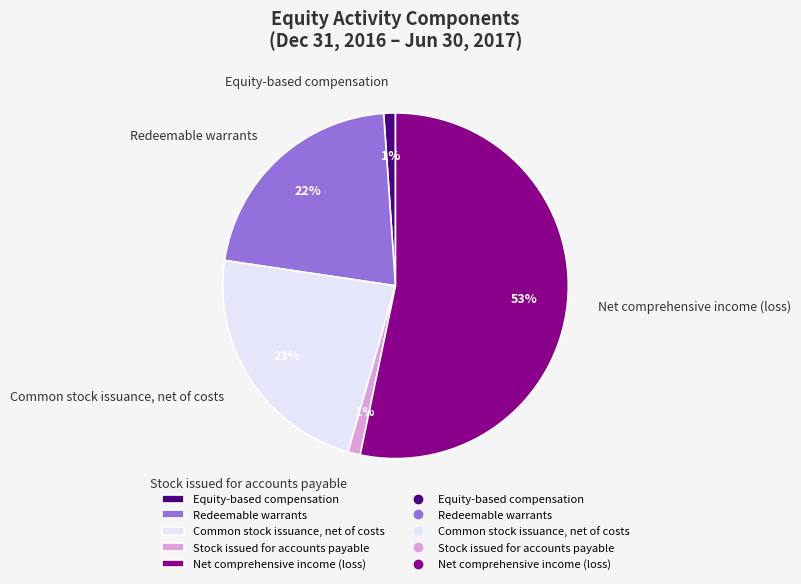

What is the ratio of the value at Common stock issuance, net of costs to the value at Net comprehensive income (loss)?

0.4